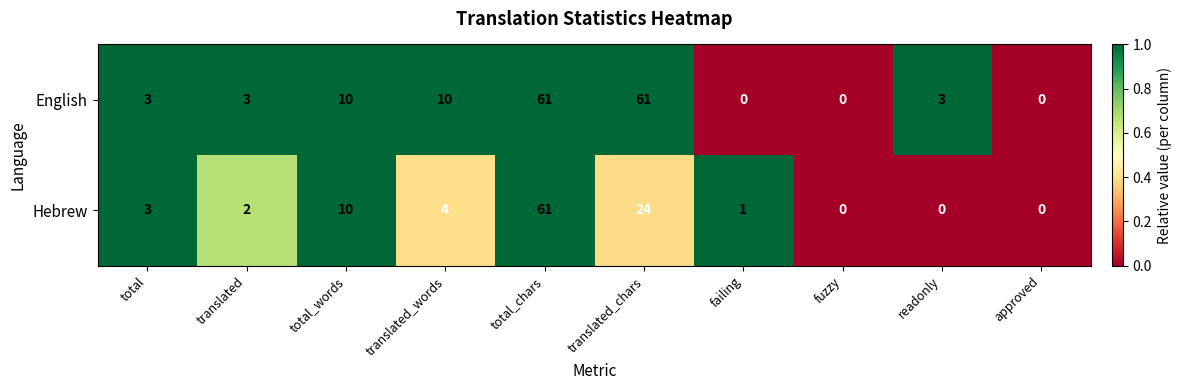

Rank the series by their average value, from highest to lowest.

English, Hebrew